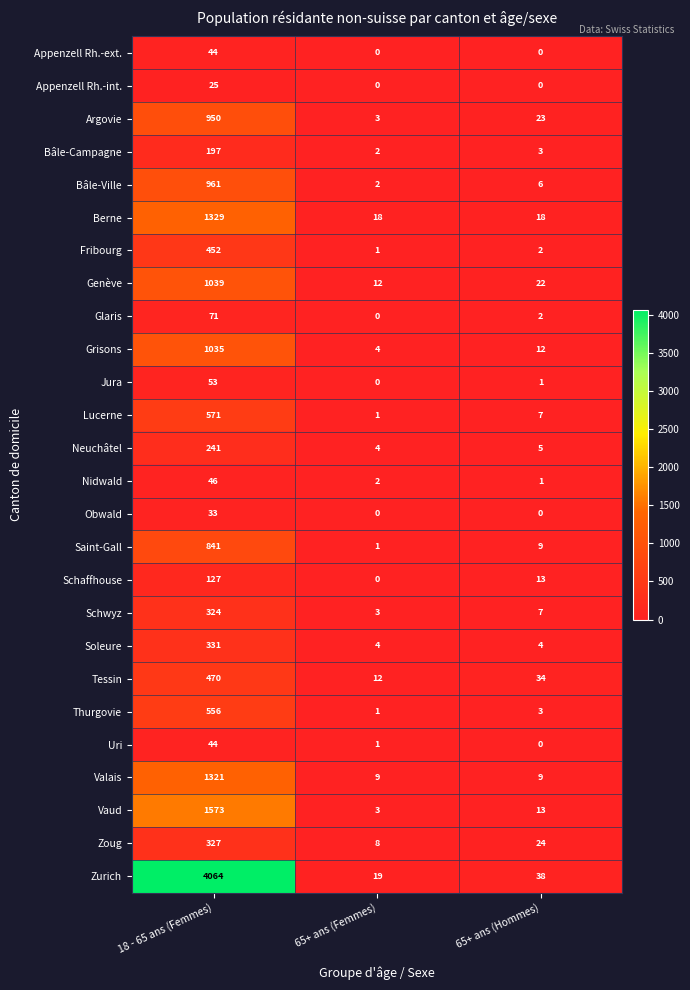

True or false: Zoug has a value of 11 at 65+ ans (Femmes).

False